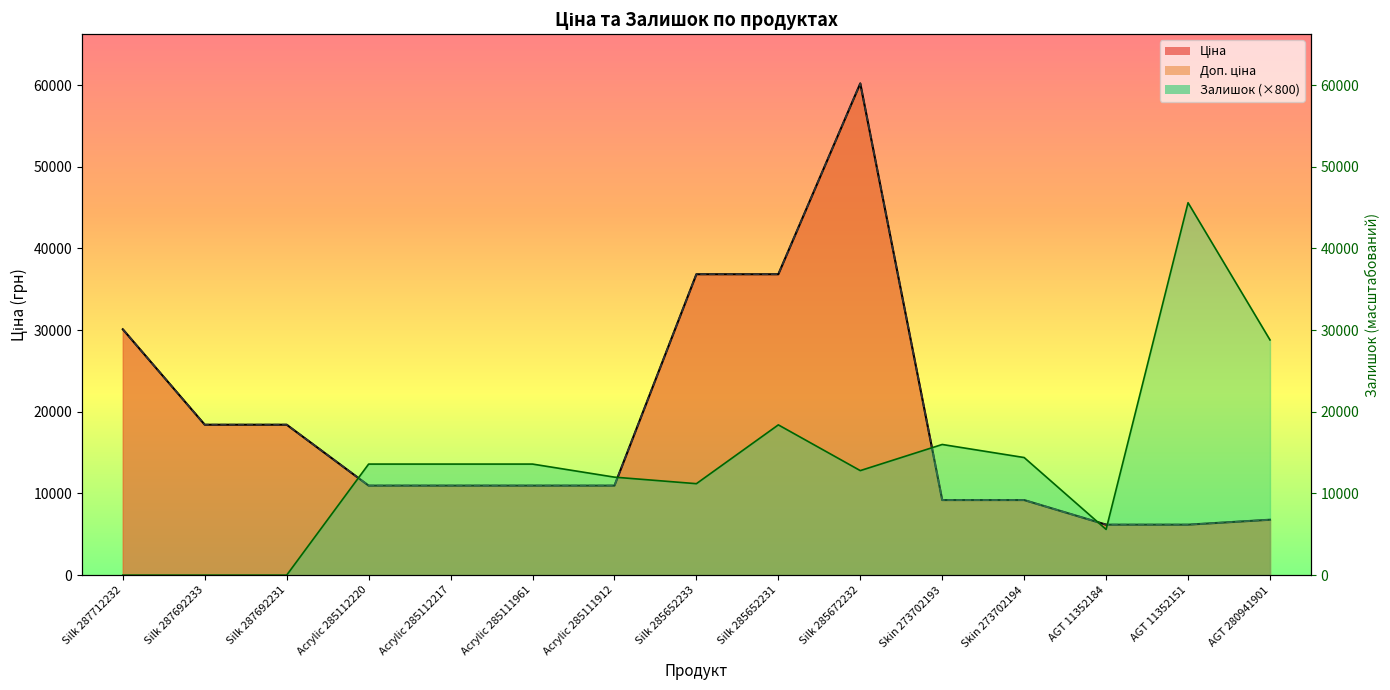

The Ціна series shows 32836.6 at Silk 287692233. True or false?

False